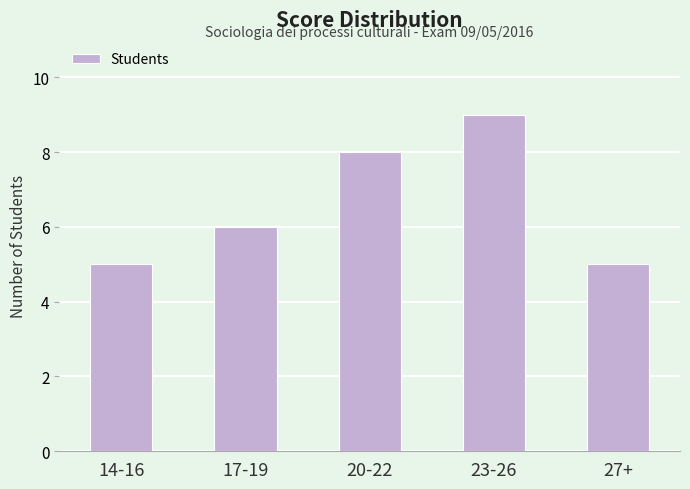

What value does the data have at 23-26?

9